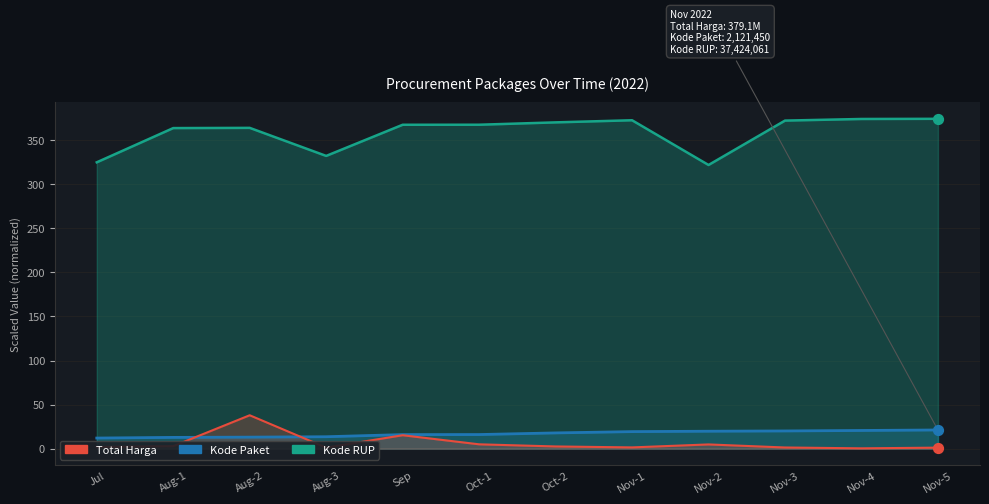

Which series has the largest total across all categories?

Kode RUP